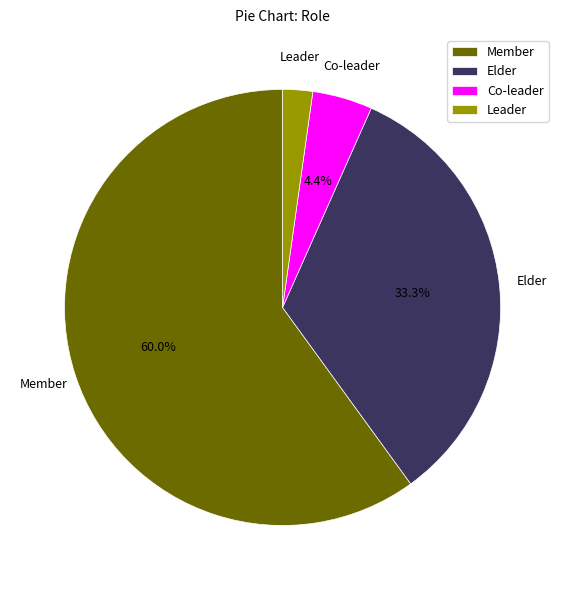

Which slice is the largest?

Member